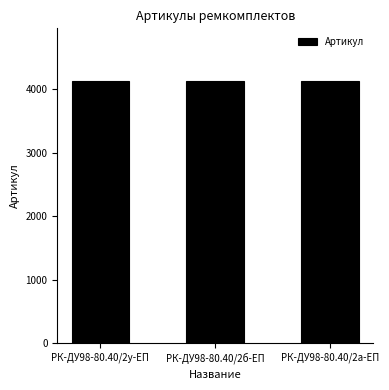

Where does the data first go above 4132?

РК-ДУ98-80.40/2у-ЕП